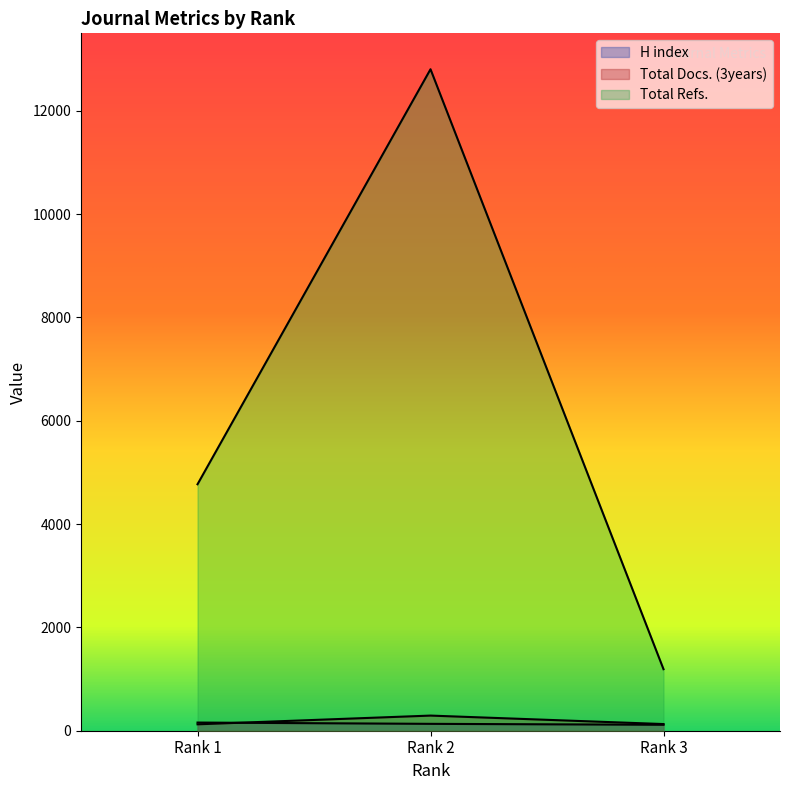

Does the chart have visible grid lines?

No